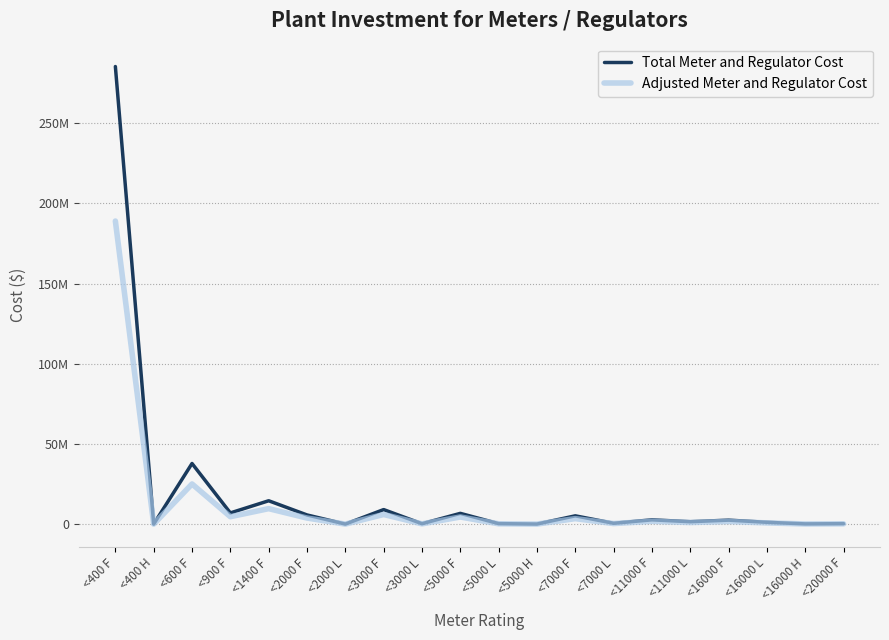

Does the chart display data point markers on the line(s)?

No